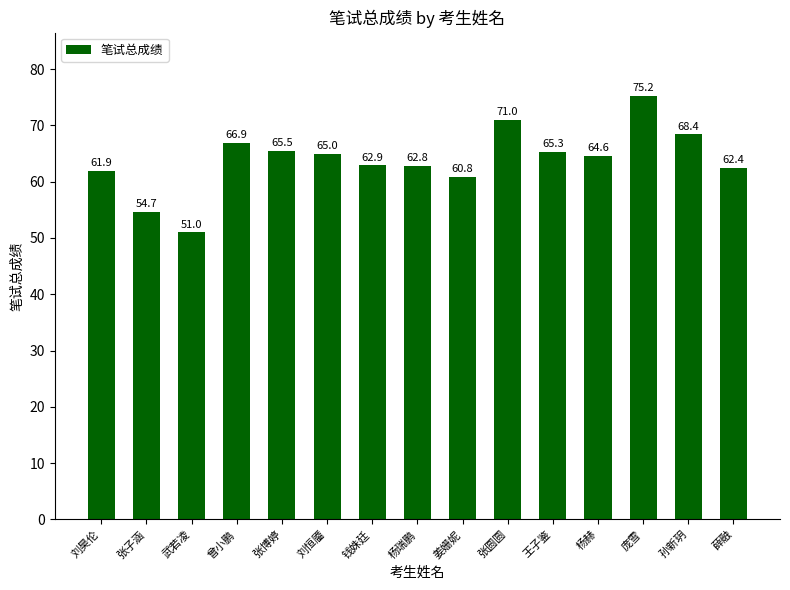

What is the sum of all values?

958.4